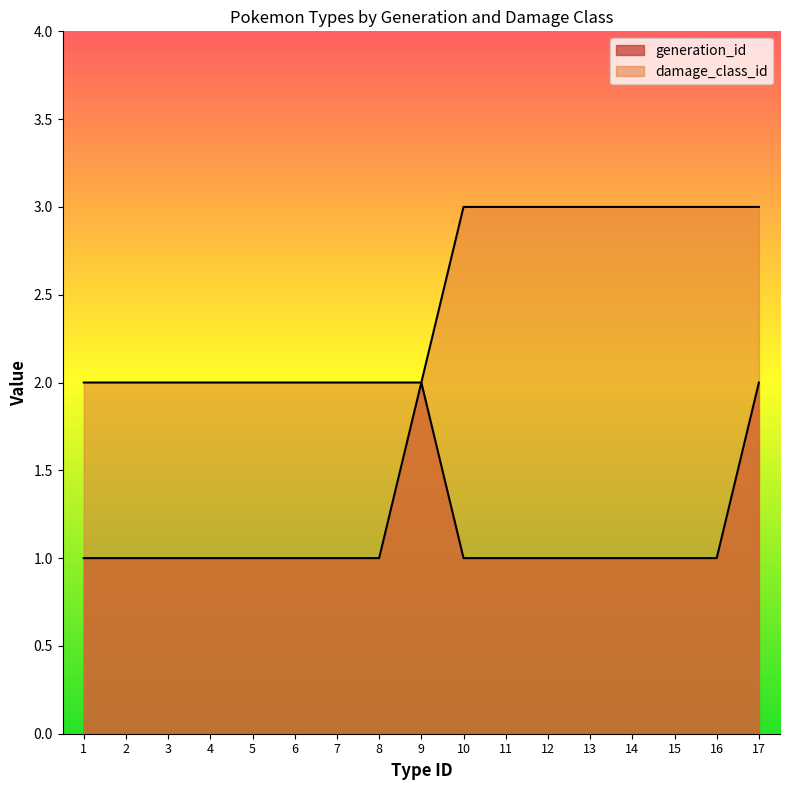

What is the maximum value shown in the chart?

3